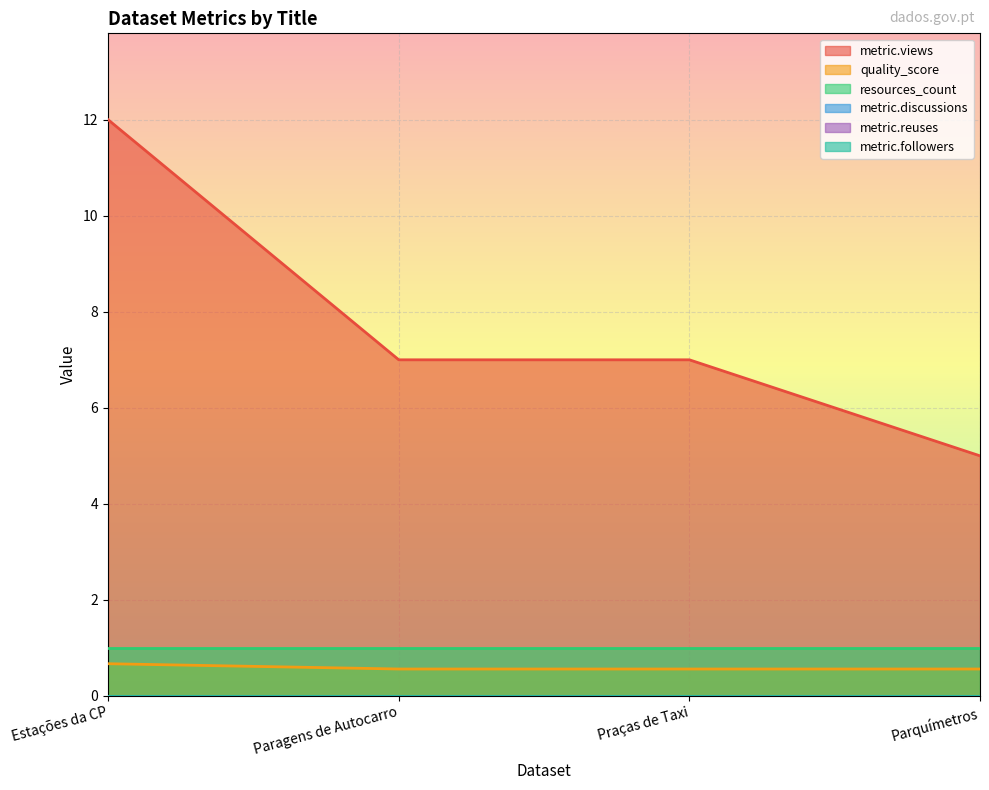

What is the label of the 1st point from the right?

Parquímetros